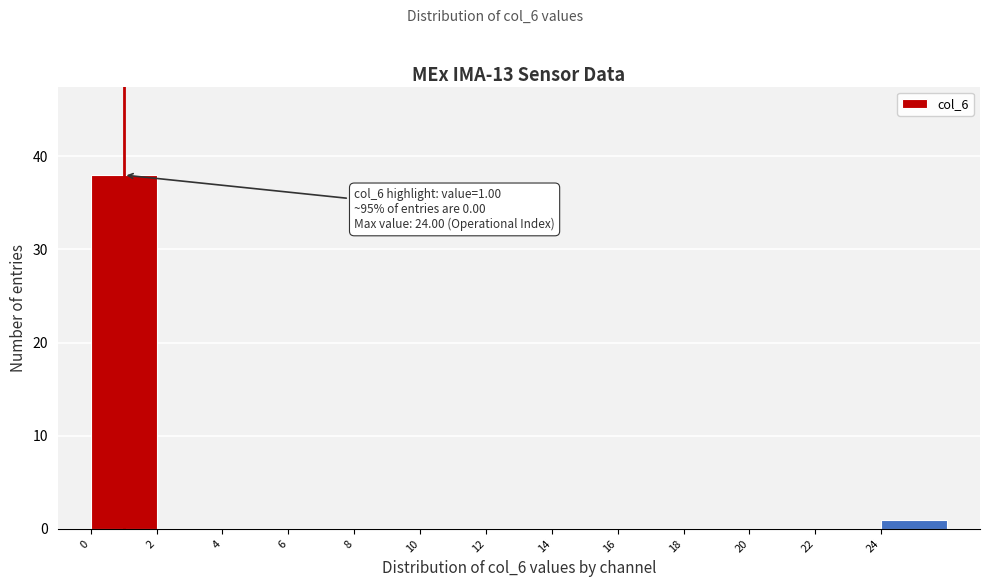

Over which range of the x-axis is the bar tallest?

0 to 2